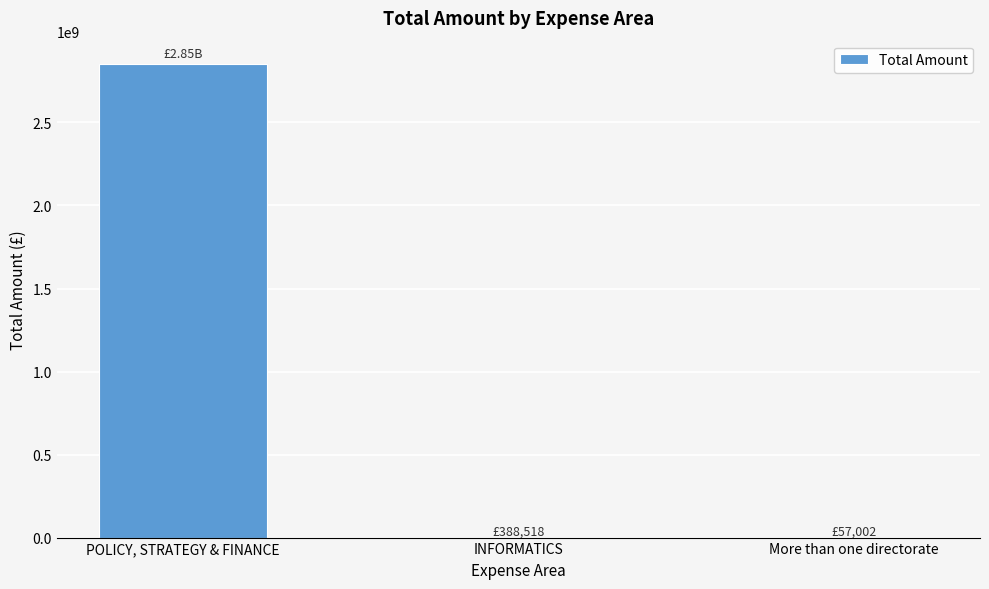

Where is the data nearest to the value 1425028501?

INFORMATICS